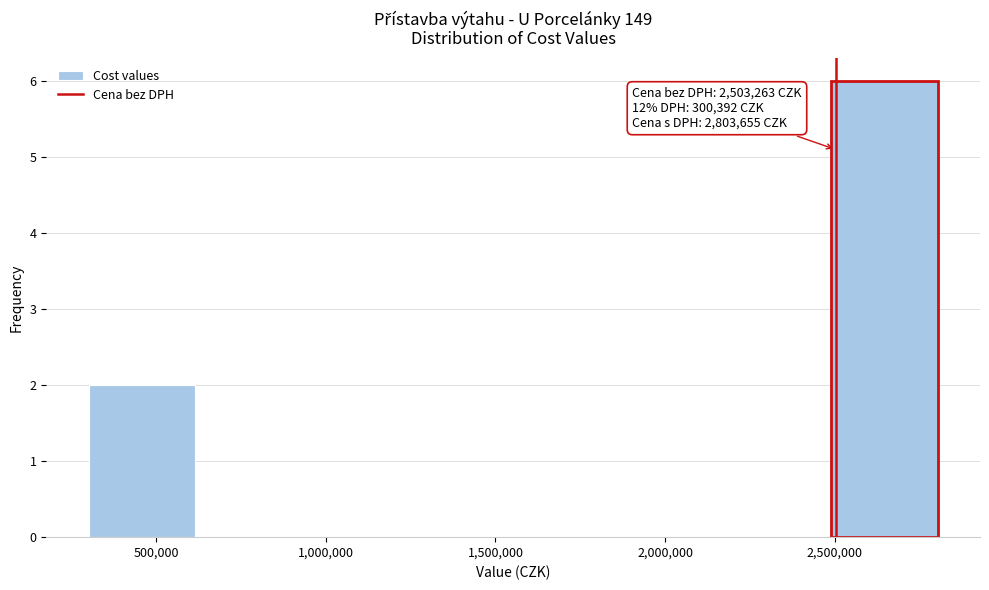

Which range on the x-axis has the tallest bar?

2500000 to 2800000